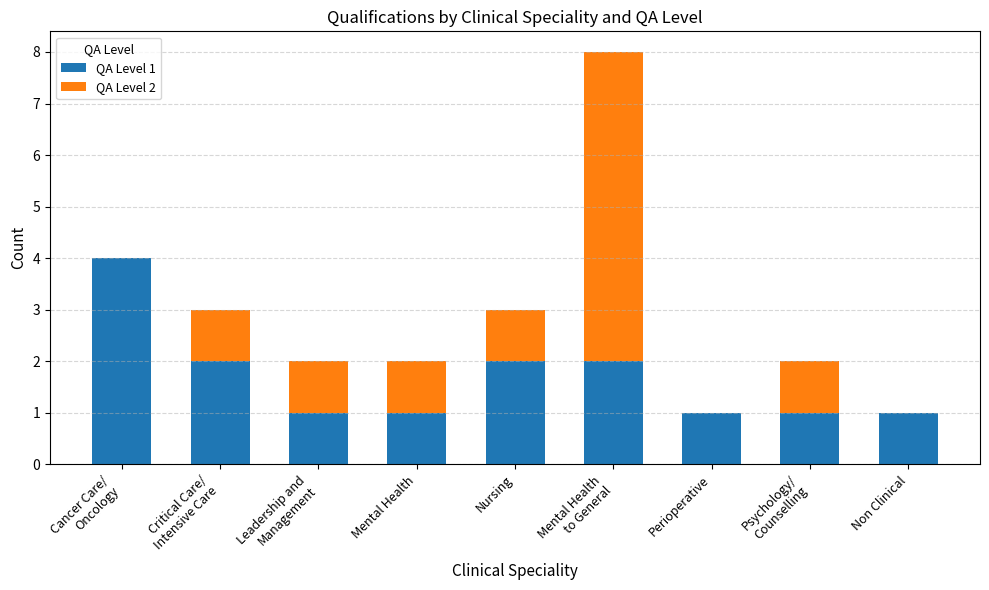

True or false: QA Level 1 has a value of 1 at Perioperative.

True